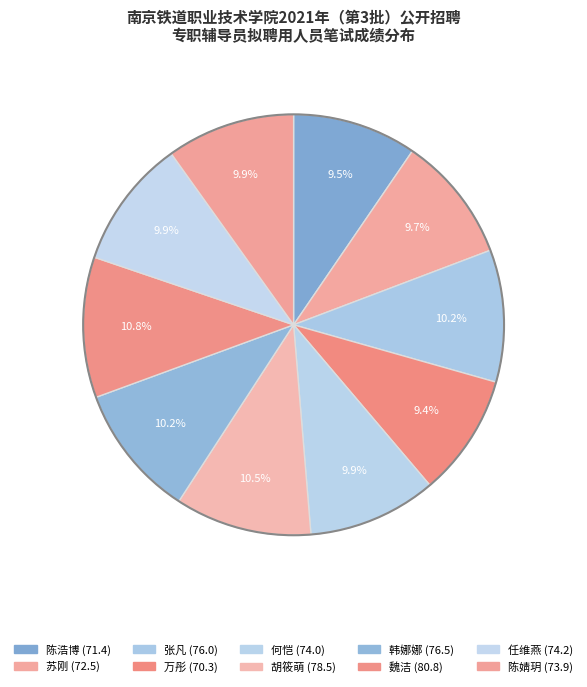

How many segments does this pie chart have?

10